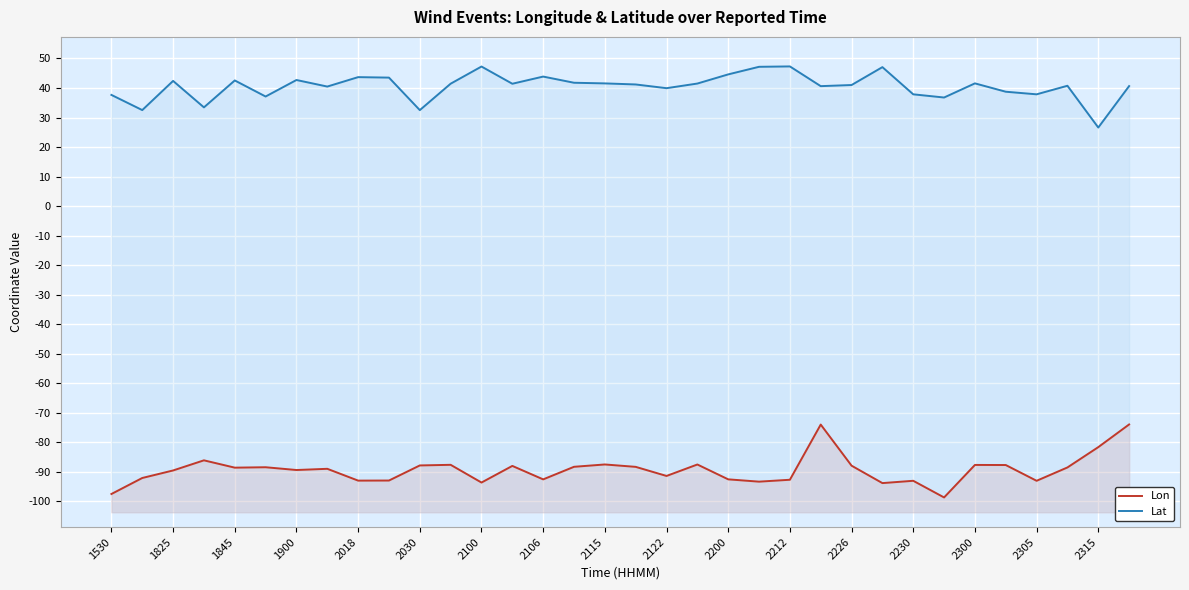

True or false: Lon has more than 1 interior local peaks.

True